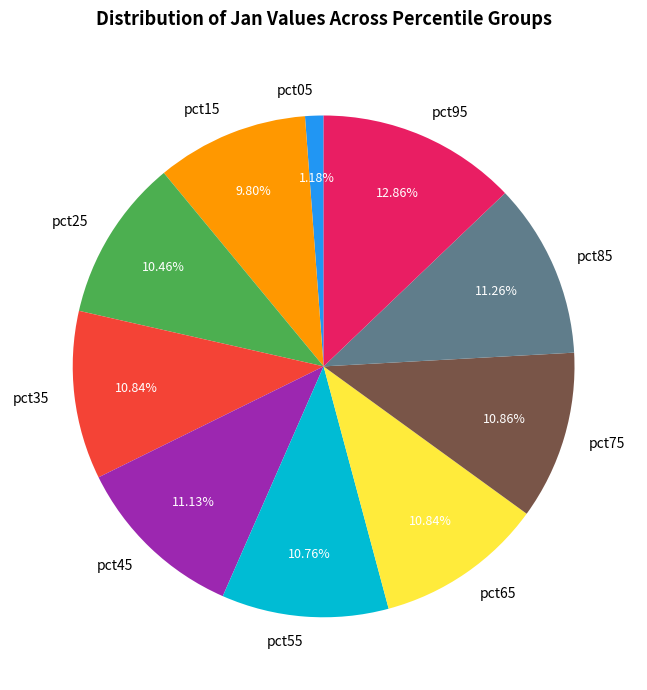

Does pct15 represent more than half of the total?

No